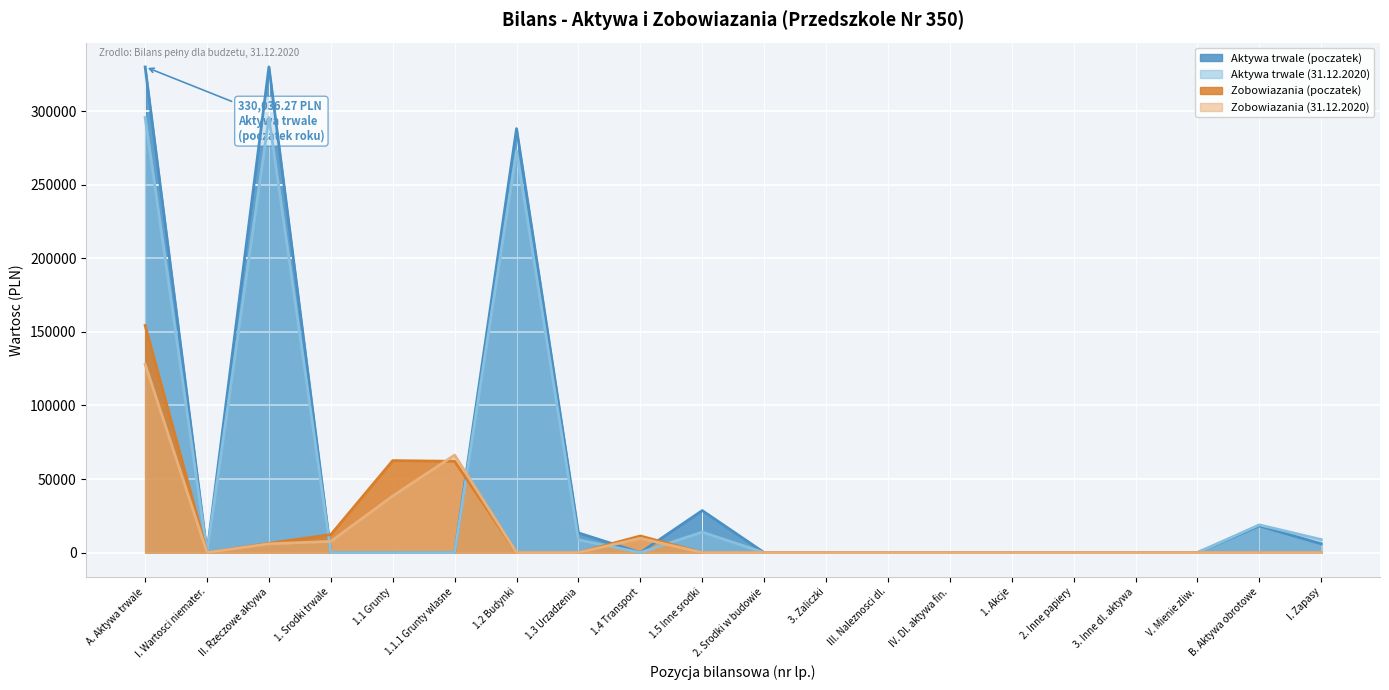

What is the value of the Aktywa trwale (poczatek) point at the 10th from the left?

28558.5